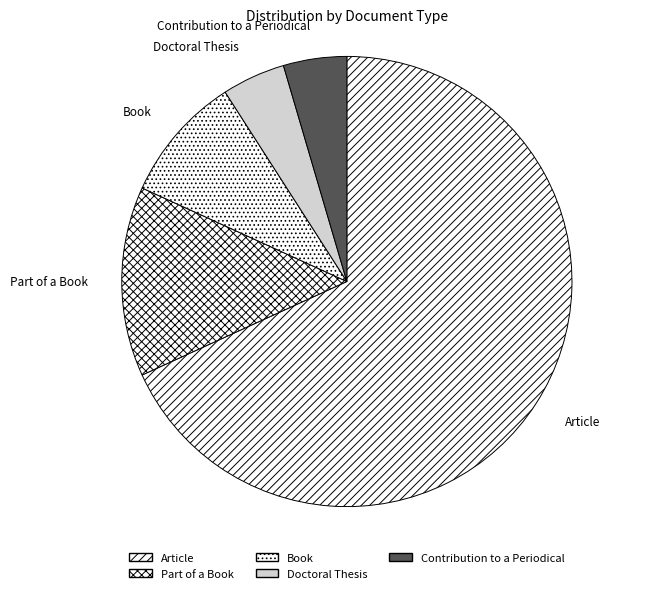

The Article slice represents 82% of the pie. True or false?

False